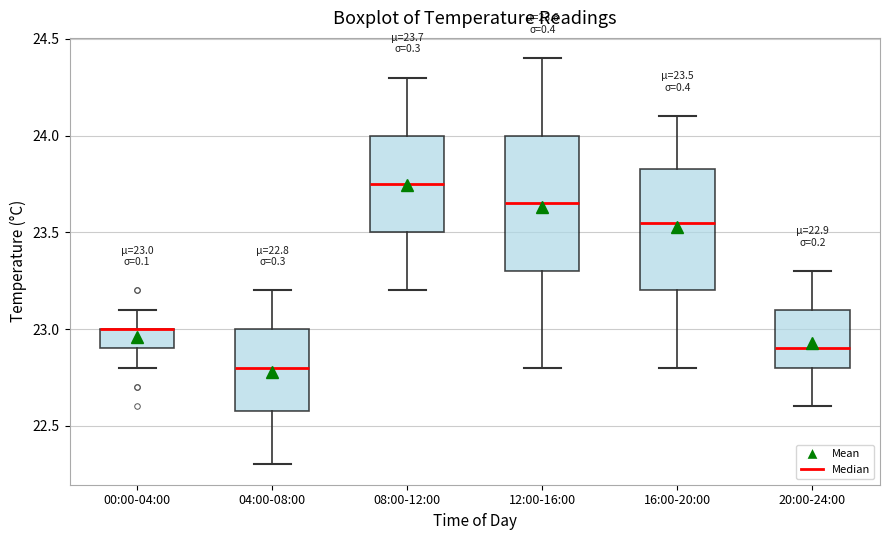

Comparing the boxes themselves (not the whiskers), which one is the tallest?

12:00-16:00